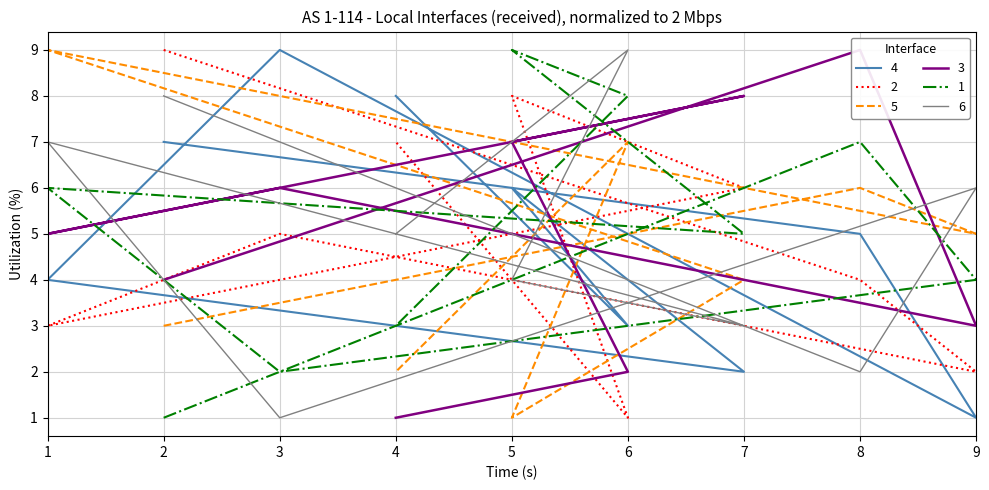

At which label does col_2 reach its peak?

1